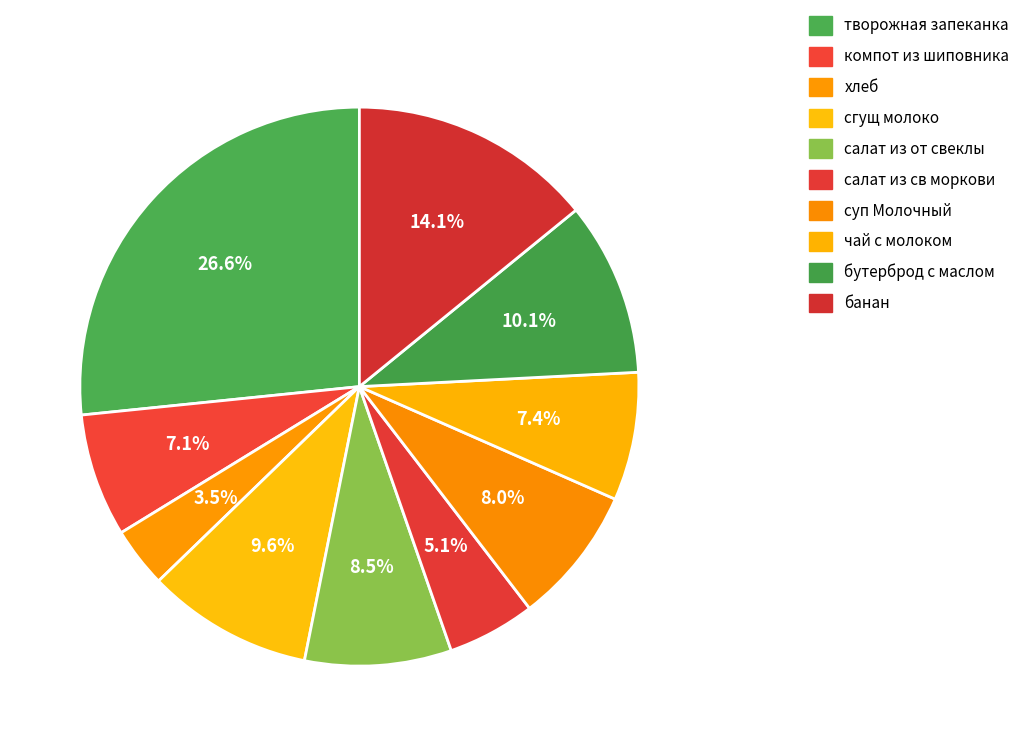

Does салат из от свеклы account for over 50% of the chart?

No